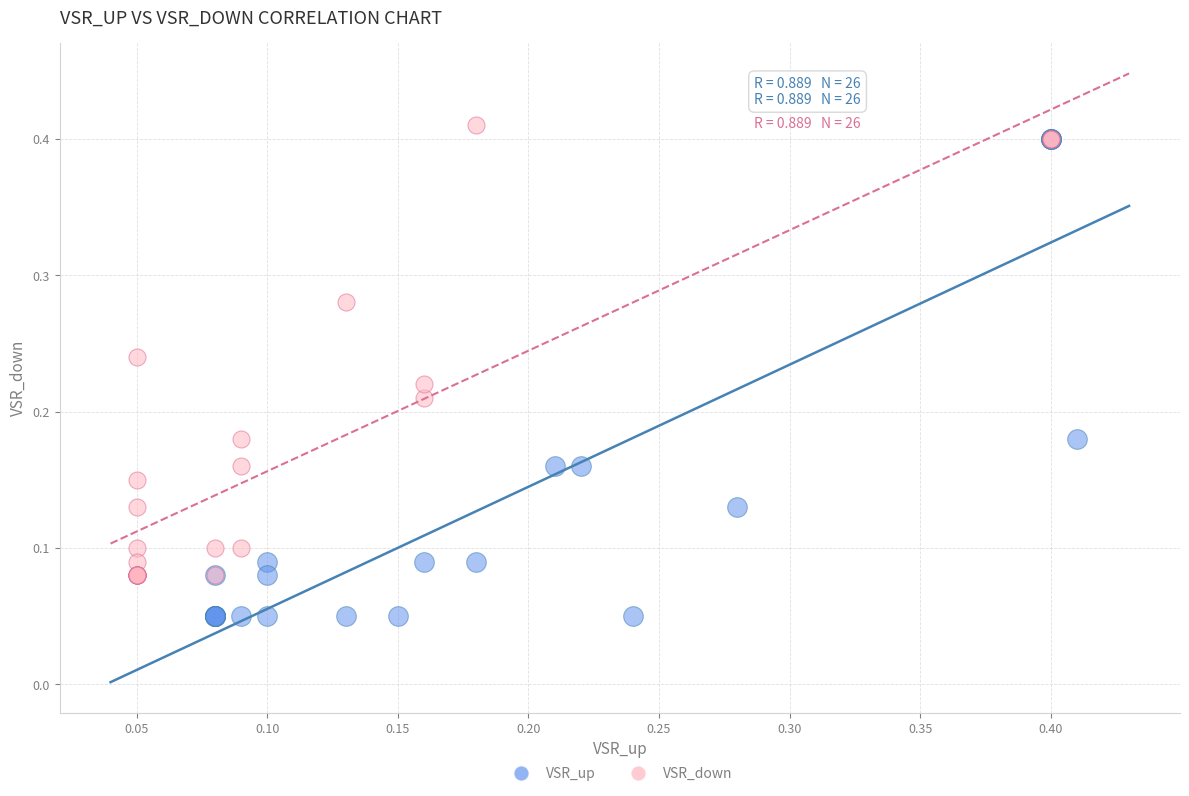

What are all the series names shown in the legend?

VSR_up, VSR_down